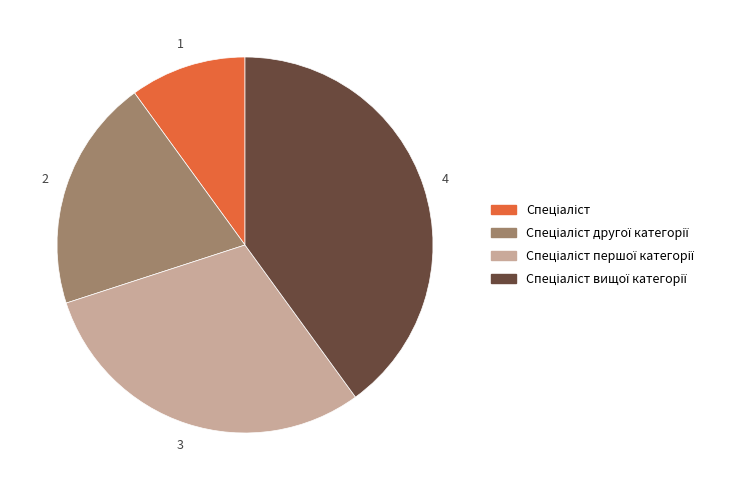

Does any single category account for the majority?

No